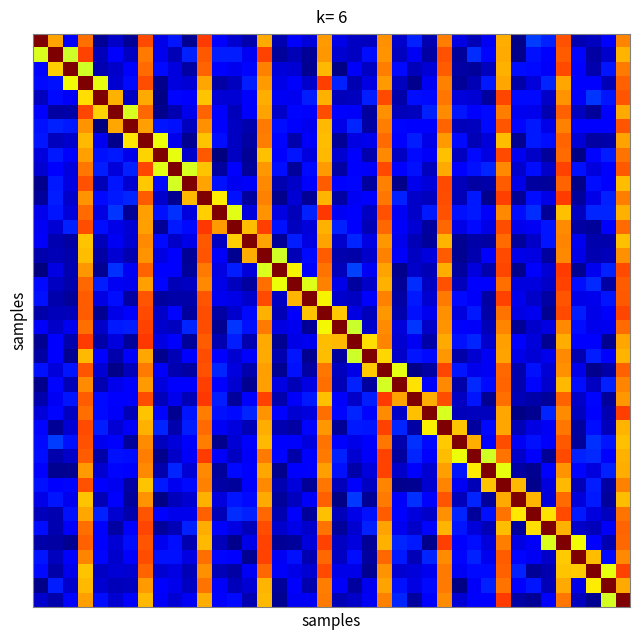

At which category does the chart reach its minimum across all series?

12